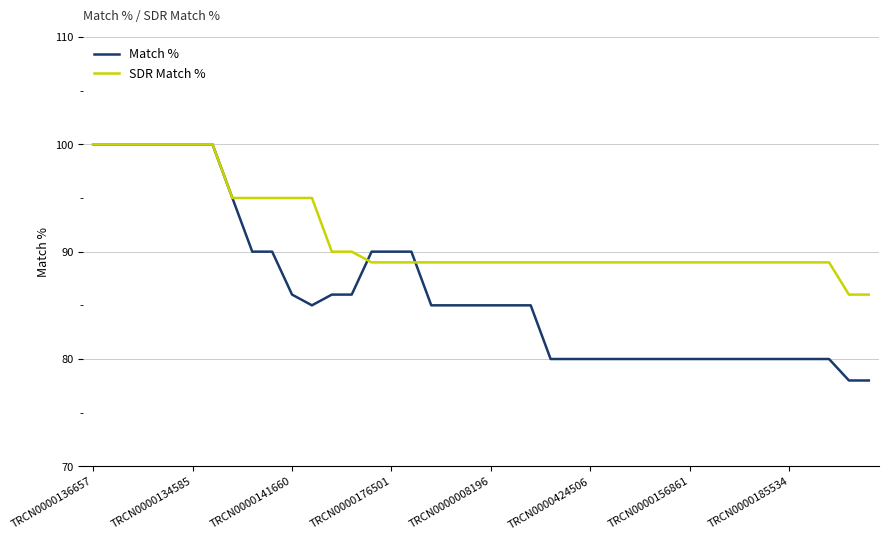

Which series has the largest total across all categories?

SDR Match %